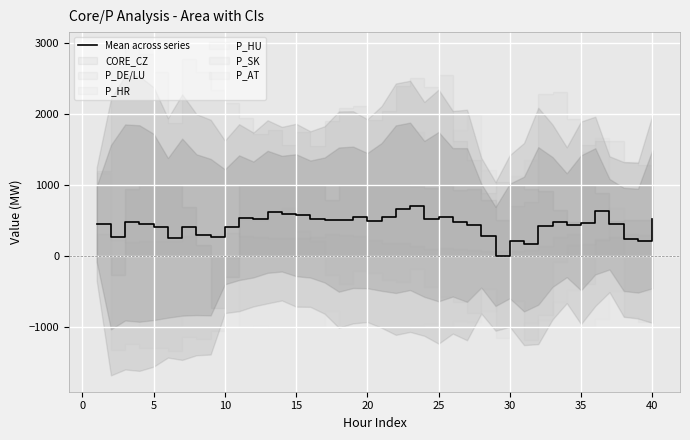

The value of Mean across series at 15 is 573.6. True or false?

True